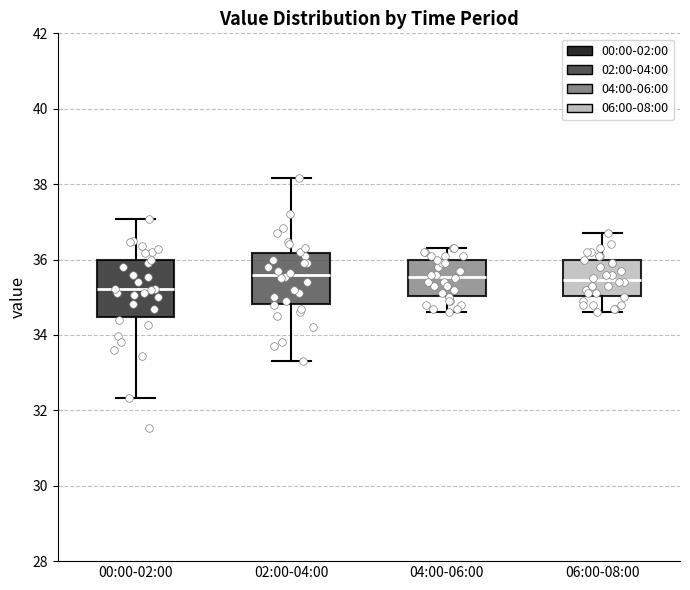

Where is the upper edge of the box for 02:00-04:00 on the y-axis? The values are not printed on the chart, so give them approximately, as read against the axis.

36.2